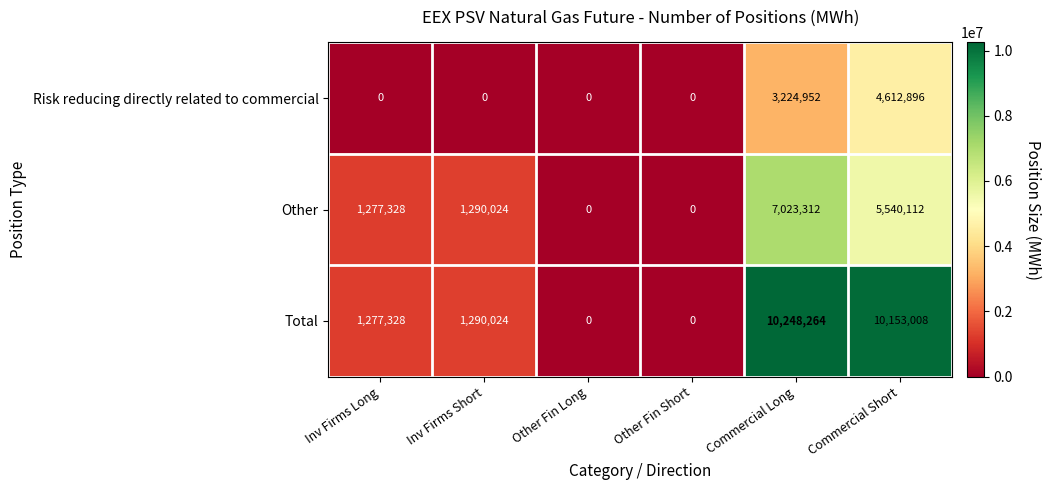

How many values in Total are above zero?

4